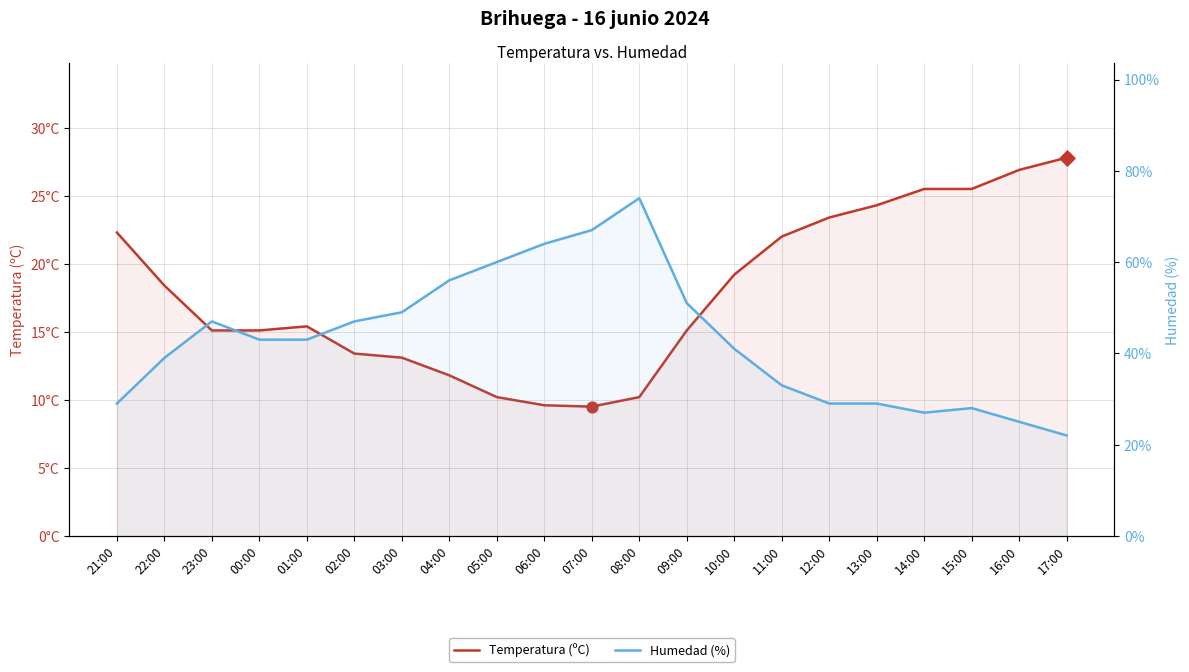

At how many categories does at least one series exceed 47?

7